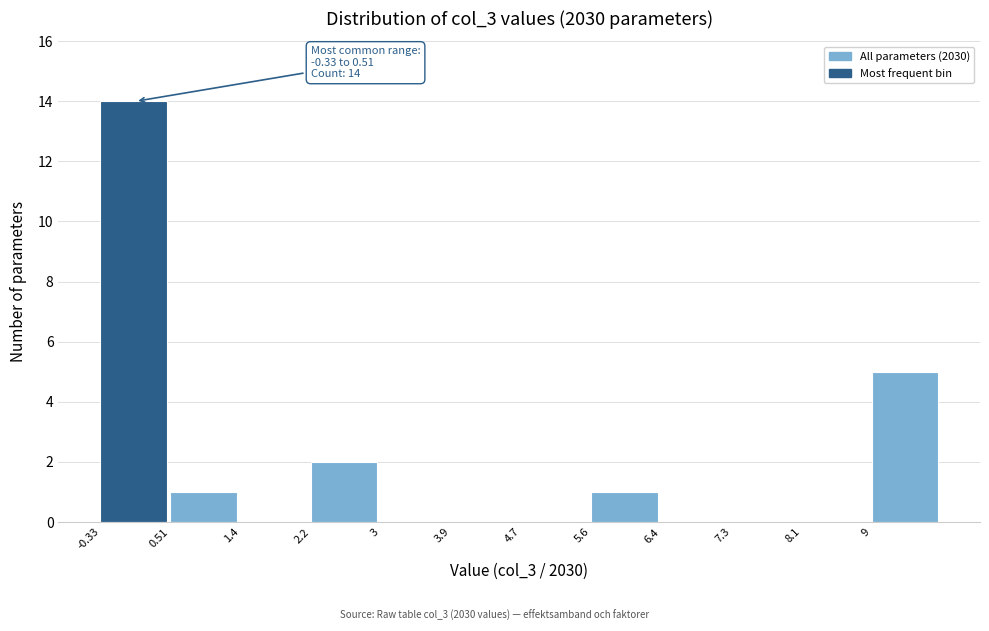

Which range on the x-axis has the tallest bar?

-0.3 to 0.5